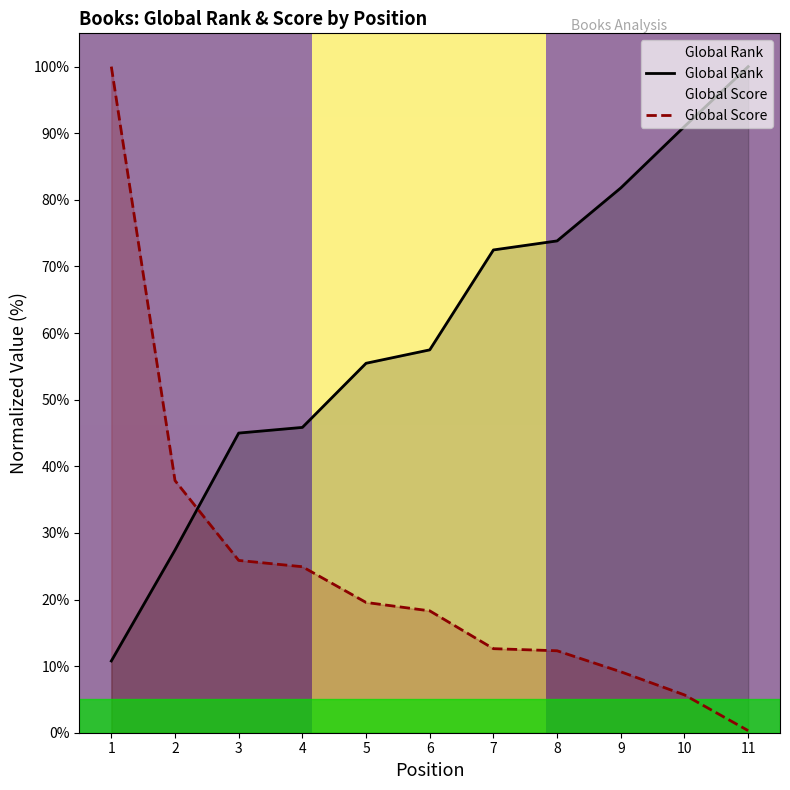

What are all the series names shown in the legend?

Global Rank, Global Score